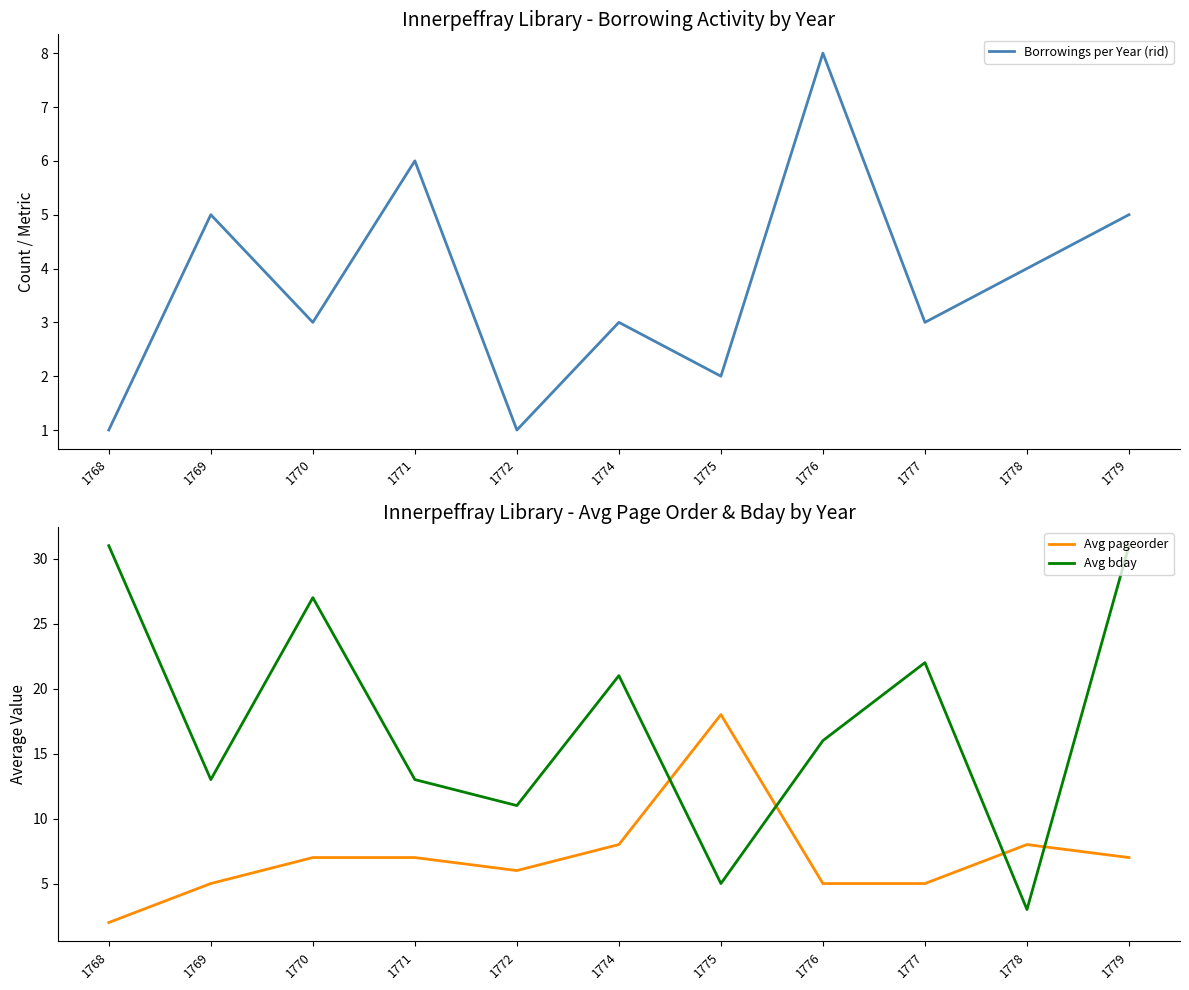

Reading left to right, transcribe all the data shown in this chart.

Borrowings per Year (rid): 1768=1	1769=5	1770=3	1771=6	1772=1	1774=3	1775=2	1776=8	1777=3	1778=4	1779=5
Avg pageorder: 1768=2	1769=5	1770=7	1771=7	1772=6	1774=8	1775=18	1776=5	1777=5	1778=8	1779=7
Avg bday: 1768=31	1769=13	1770=27	1771=13	1772=11	1774=21	1775=5	1776=16	1777=22	1778=3	1779=31